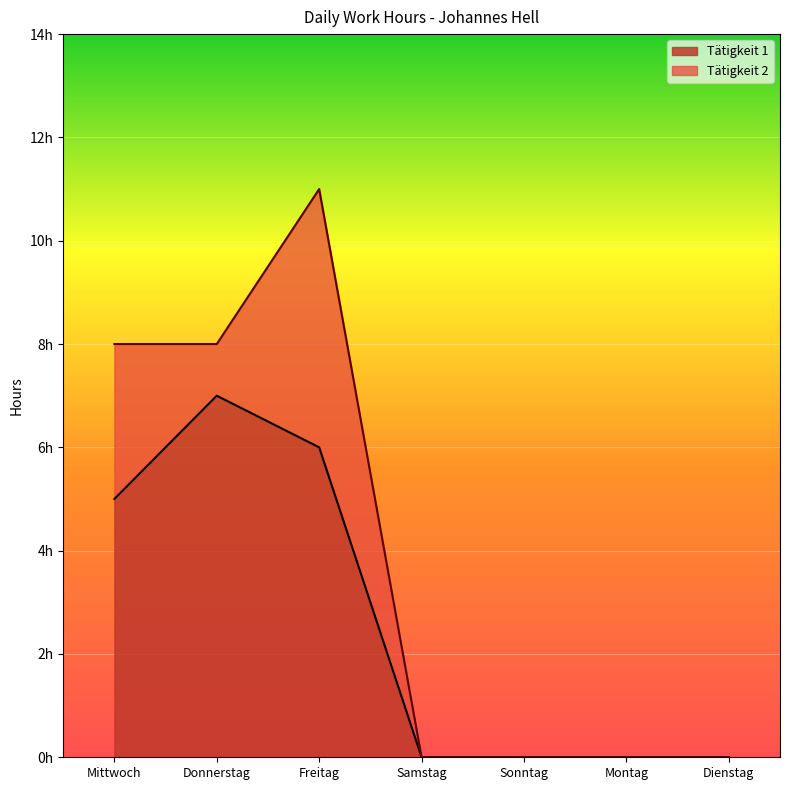

True or false: the data shows 4 at Samstag.

False